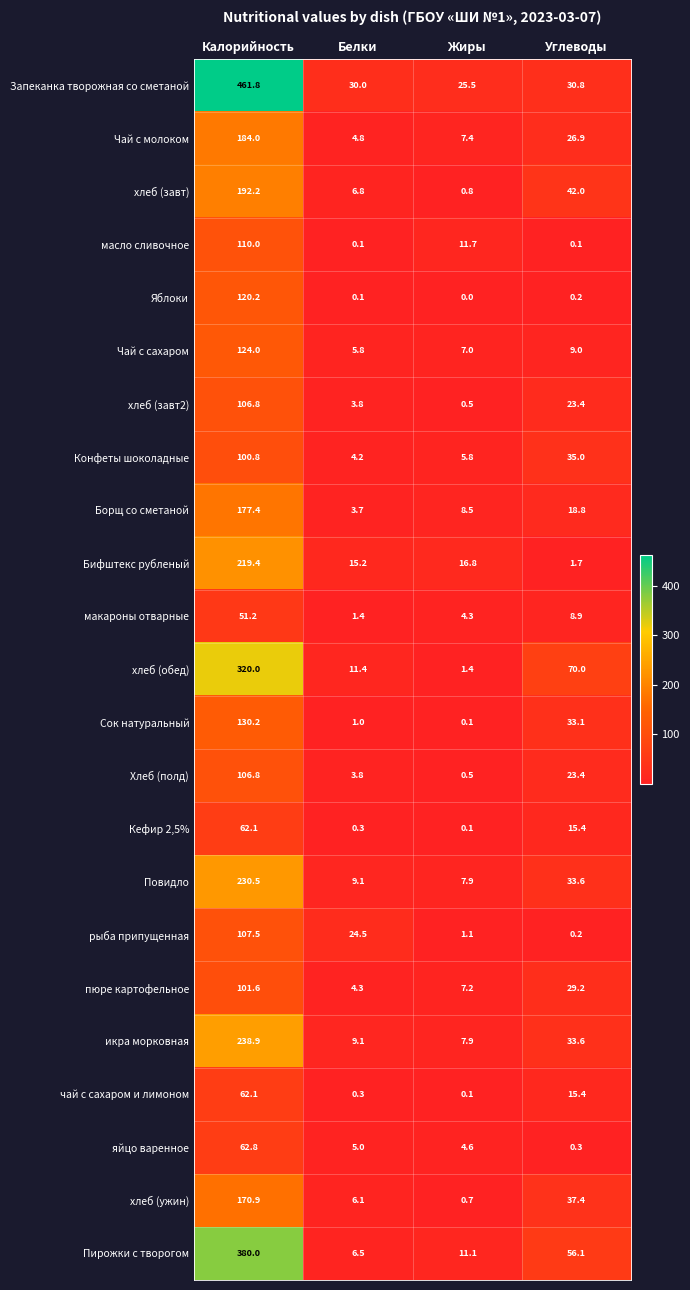

List the labels in order of Конфеты шоколадные value, smallest first.

Белки, Жиры, Углеводы, Калорийность